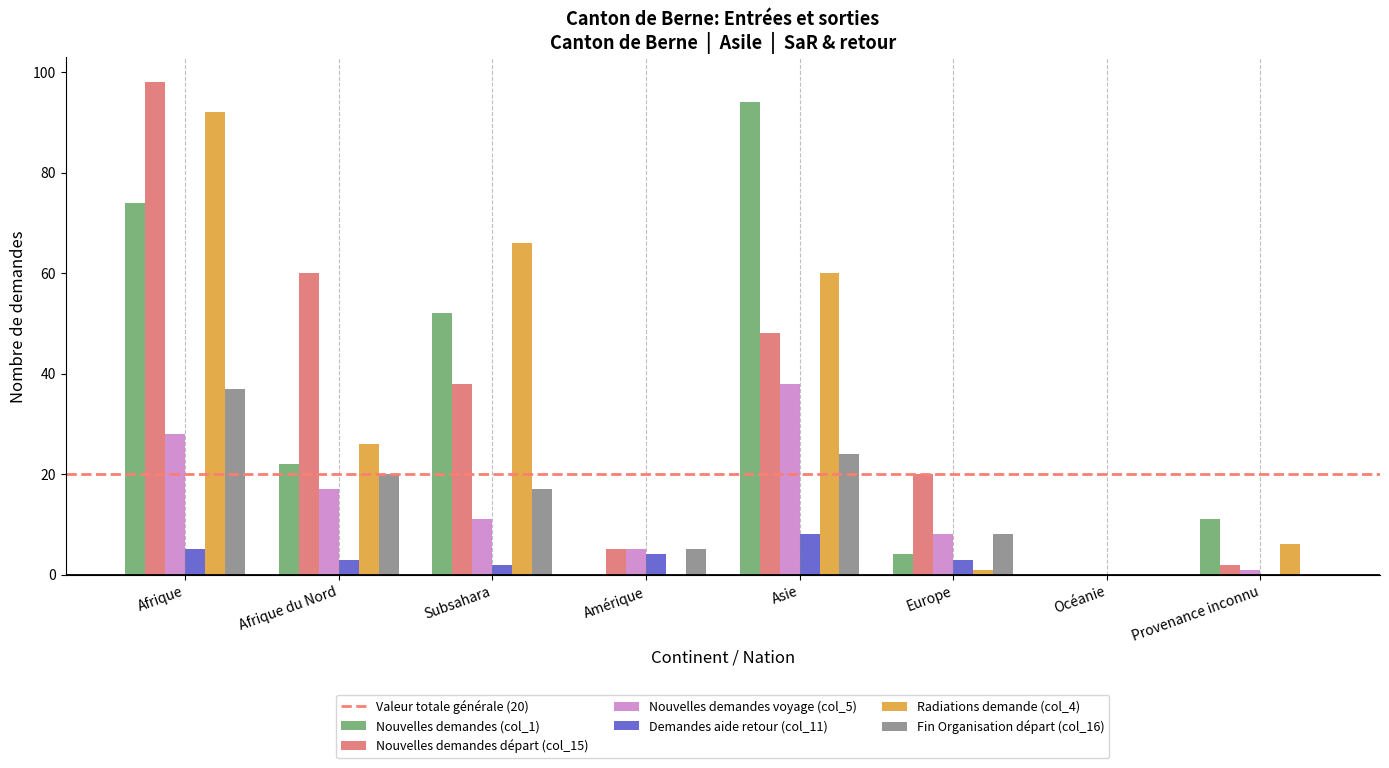

What is the total value across all series at Asie?

272